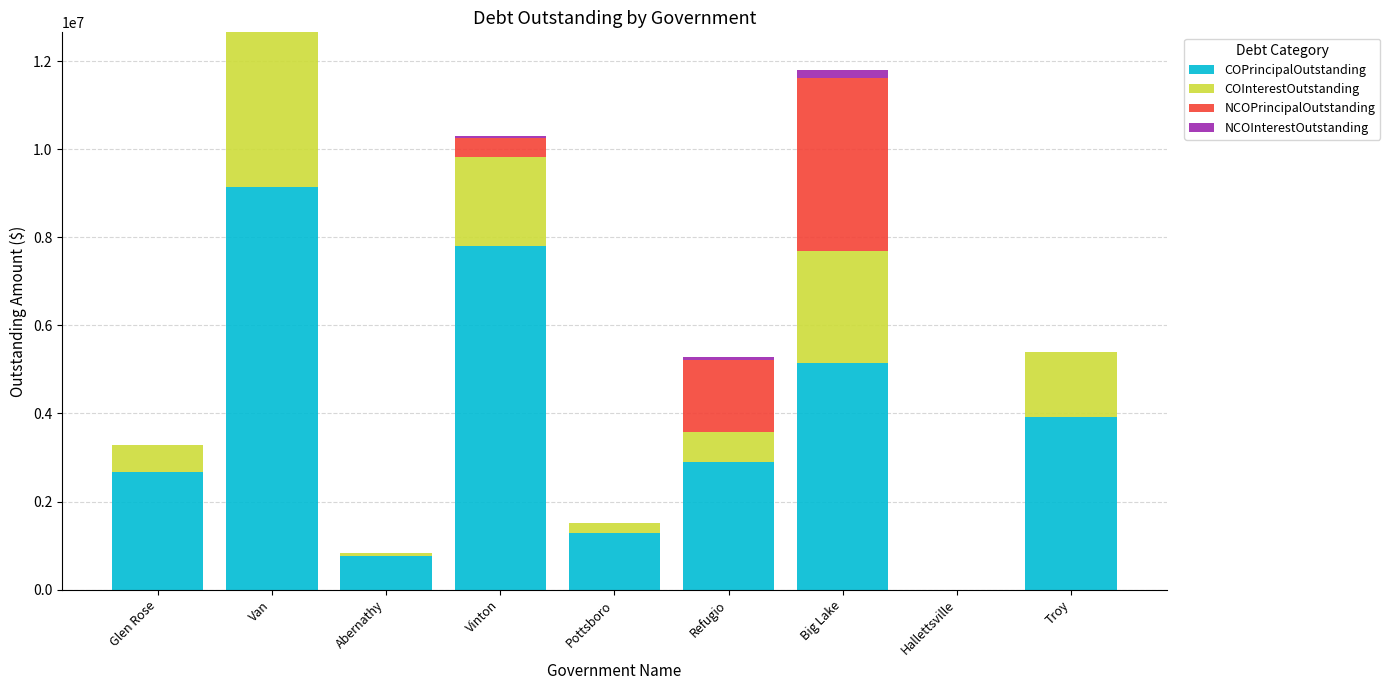

The value of COPrincipalOutstanding at Vinton is 7802000.0. True or false?

True